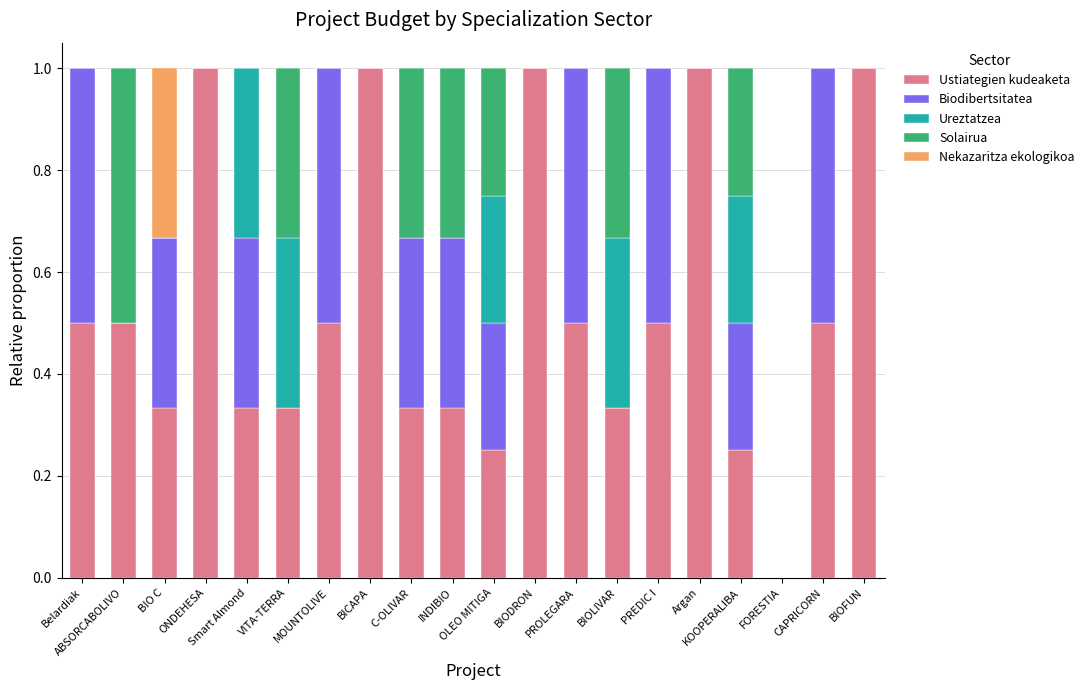

What is the sum of all Ustiategien kudeaketa values?

10.5